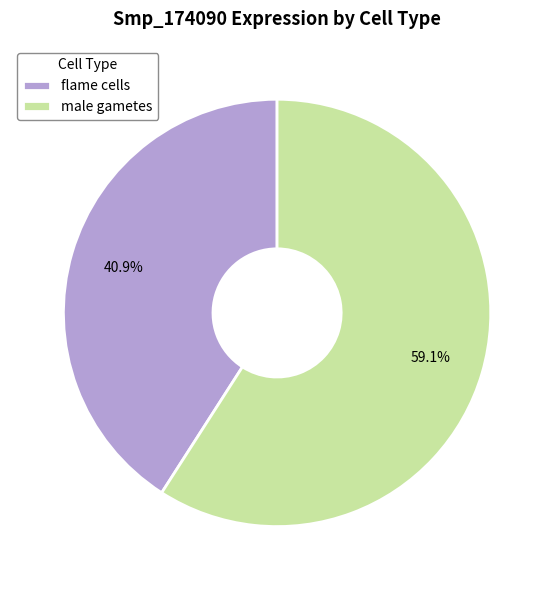

Which has a higher value, male gametes or flame cells?

male gametes